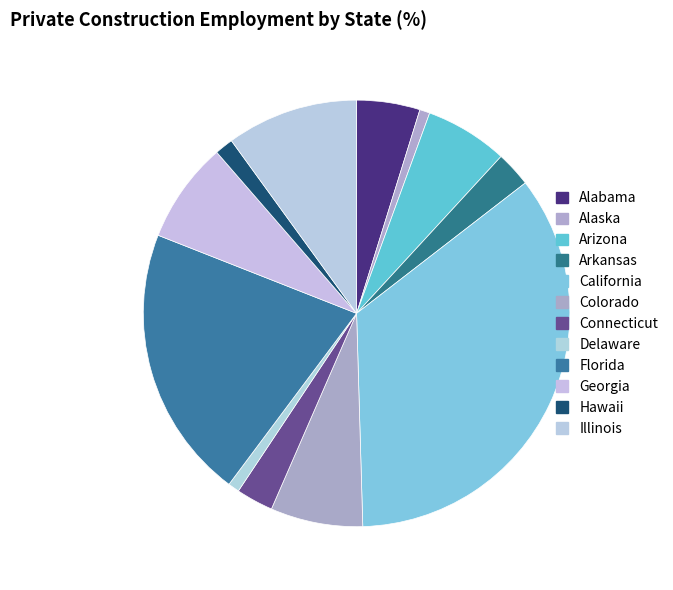

Is it true that Alabama is 5% of the pie?

True